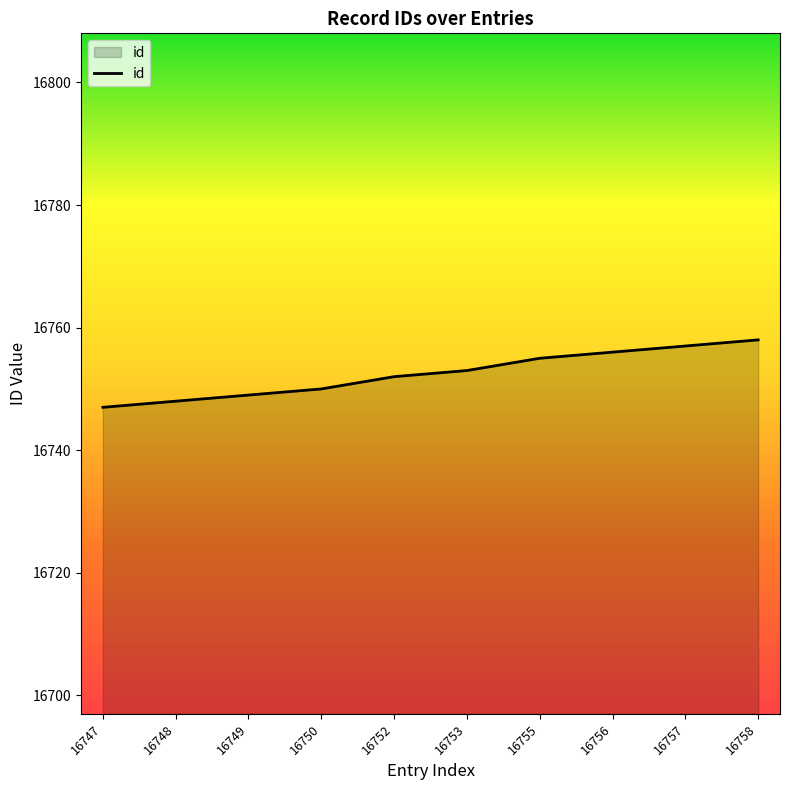

Approximately how many times larger is the value at 16755 compared to 16750?

1.0